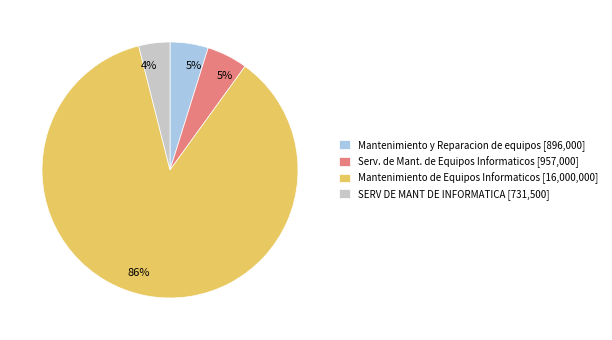

Which has a higher value, Mantenimiento y Reparacion de equipos or Mantenimiento de Equipos Informaticos?

Mantenimiento de Equipos Informaticos